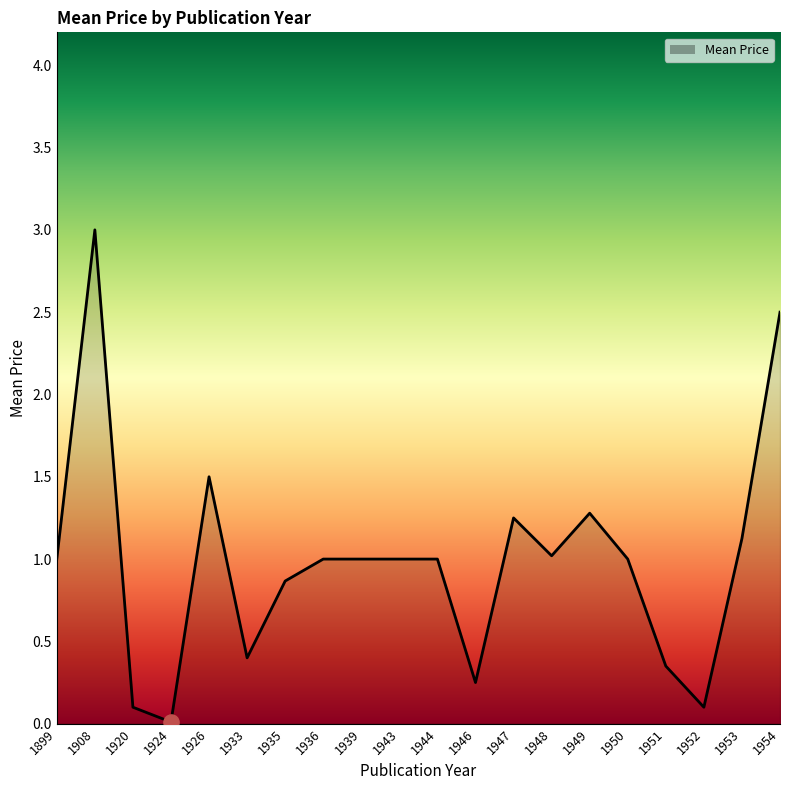

Between 1951 and 1899, which is larger?

1899